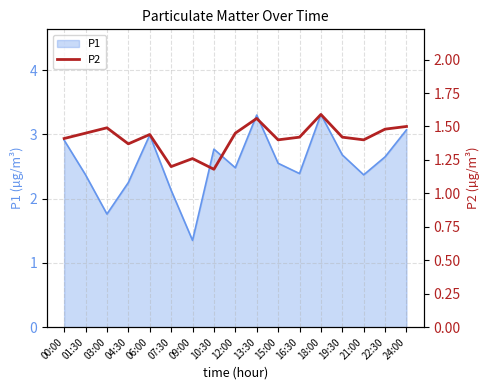

True or false: P1 has a value of 2.4 at 21:00.

True